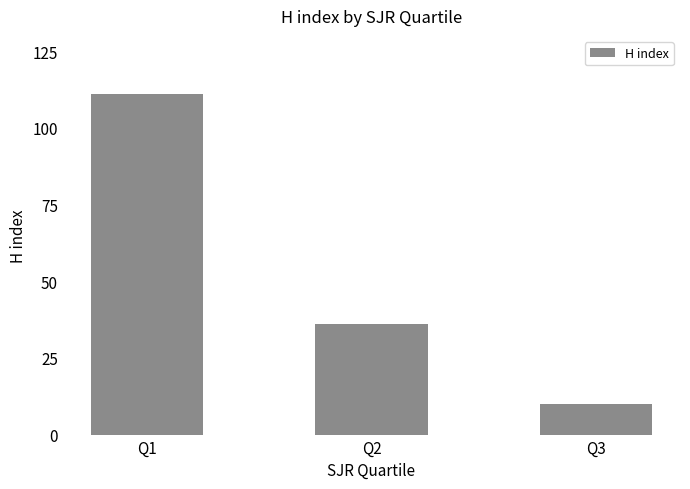

Reading left to right, what are all the values shown in this chart?

Q1=111	Q2=36	Q3=10